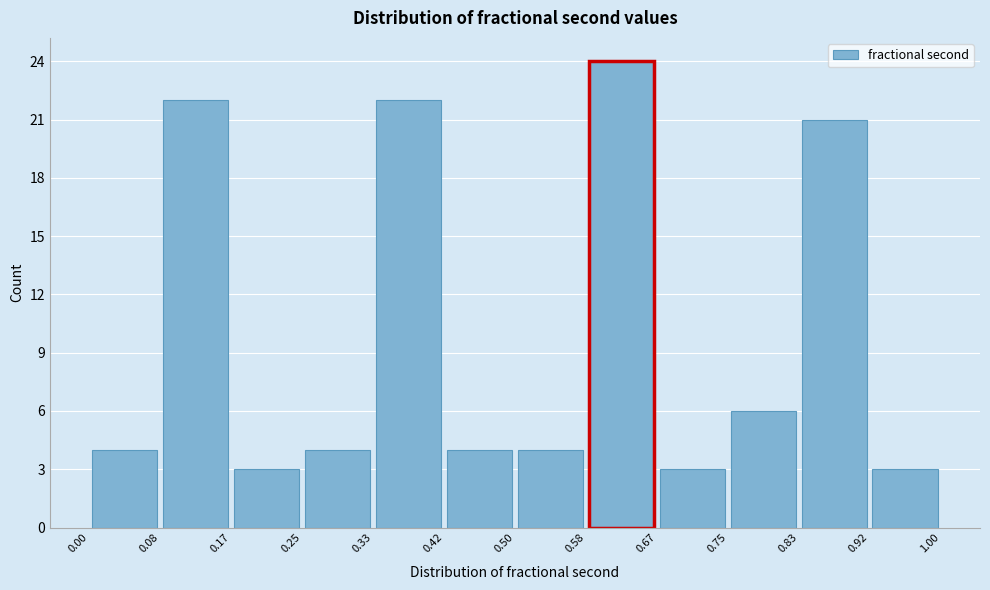

Which range on the x-axis has the tallest bar?

0.58 to 0.67